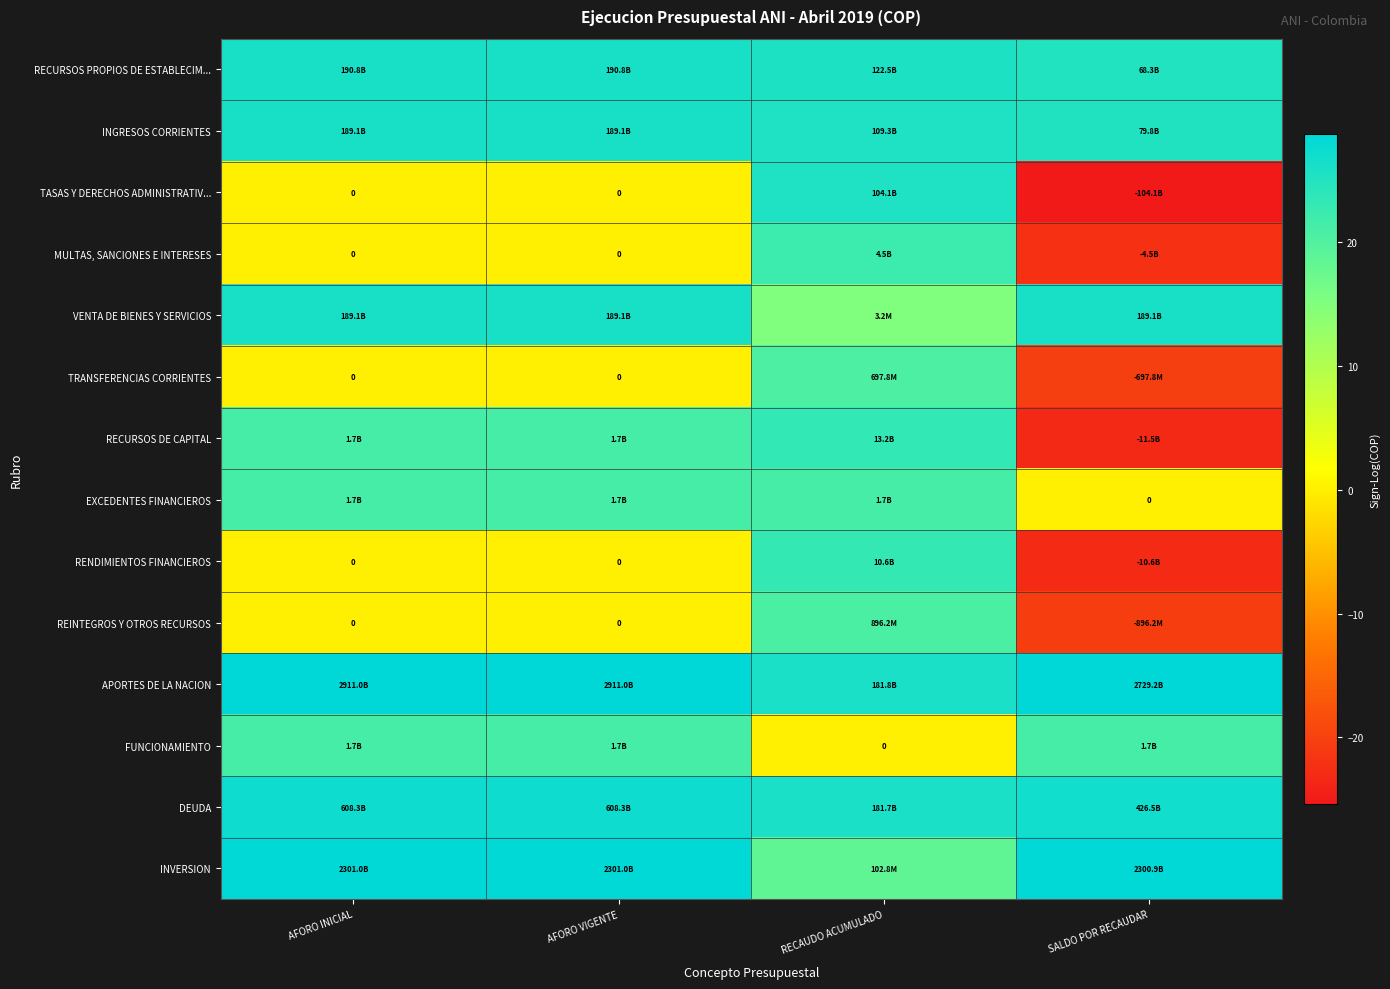

At SALDO POR RECAUDAR, list the series in order from largest to smallest.

APORTES DE LA NACION, INVERSION, DEUDA, VENTA DE BIENES Y SERVICIOS, INGRESOS CORRIENTES, RECURSOS PROPIOS DE ESTABLECIM..., FUNCIONAMIENTO, EXCEDENTES FINANCIEROS, TRANSFERENCIAS CORRIENTES, REINTEGROS Y OTROS RECURSOS, MULTAS, SANCIONES E INTERESES, RENDIMIENTOS FINANCIEROS, RECURSOS DE CAPITAL, TASAS Y DERECHOS ADMINISTRATIV...